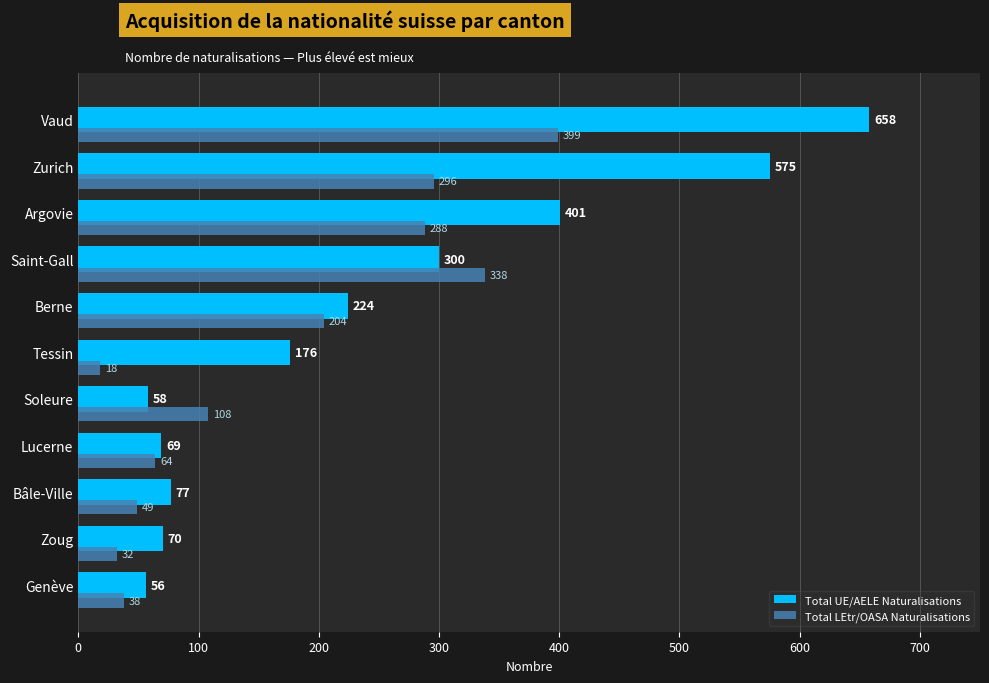

Is it true that Total UE/AELE Naturalisations equals 187 at Zurich?

False